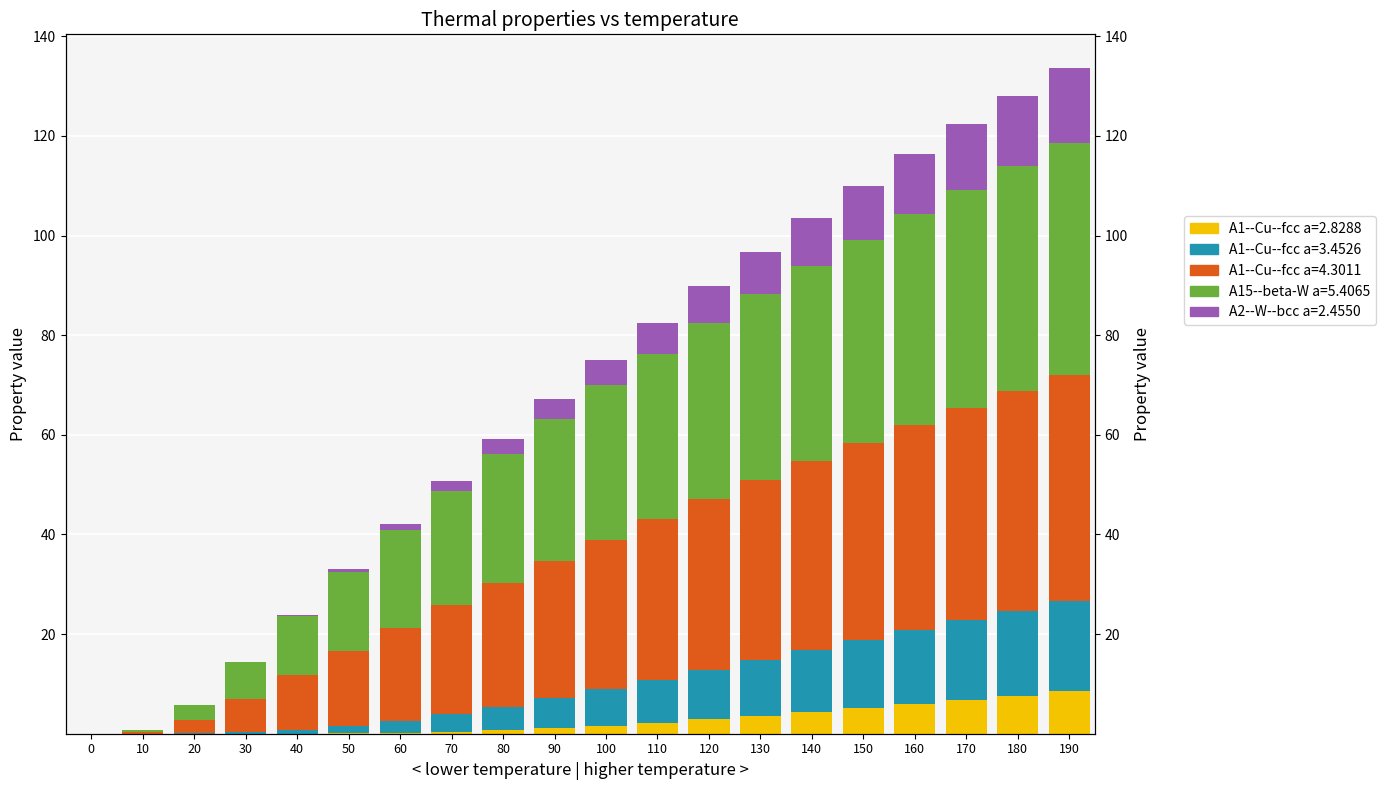

How many series are shown in this chart?

5